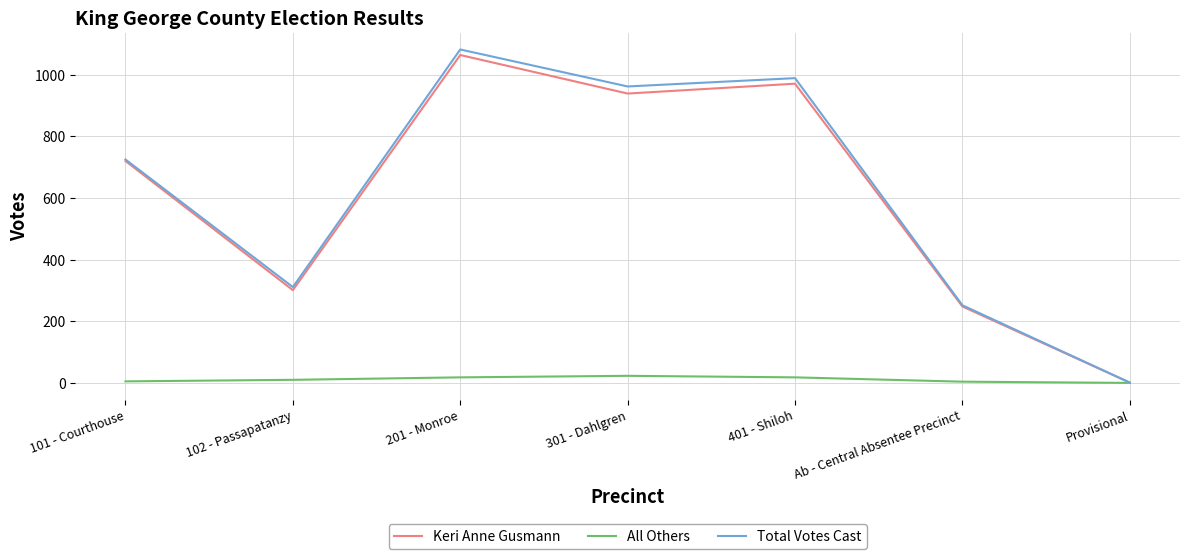

Is this an area chart (filled region under the line)?

No